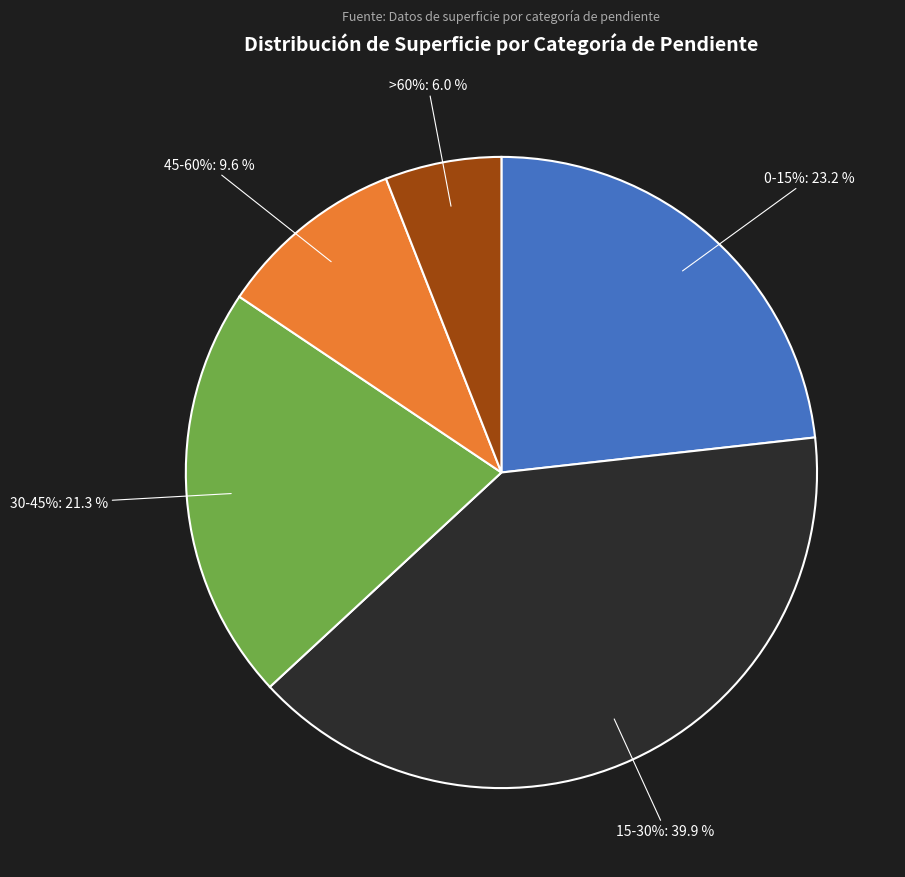

Rank the categories by value from highest to lowest.

15-30%, 0-15%, 30-45%, 45-60%, >60%